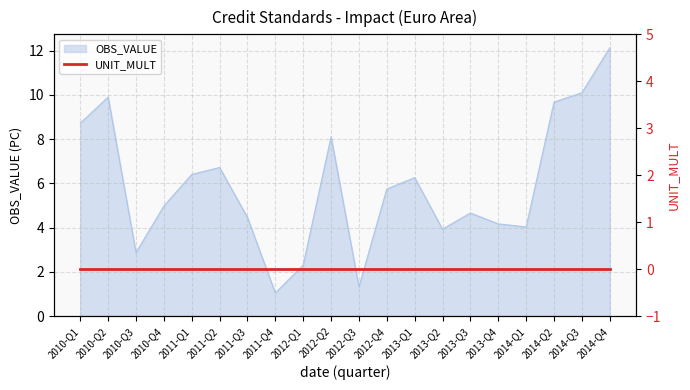

The chart shows a value of 2.7 at 2011-Q3. True or false?

False